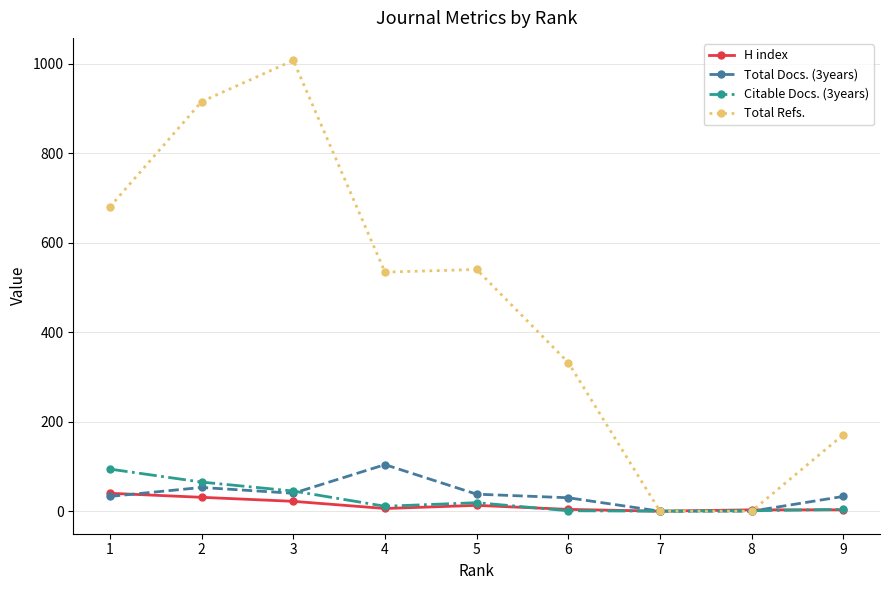

Which series has the largest range (max minus min)?

Total Refs.